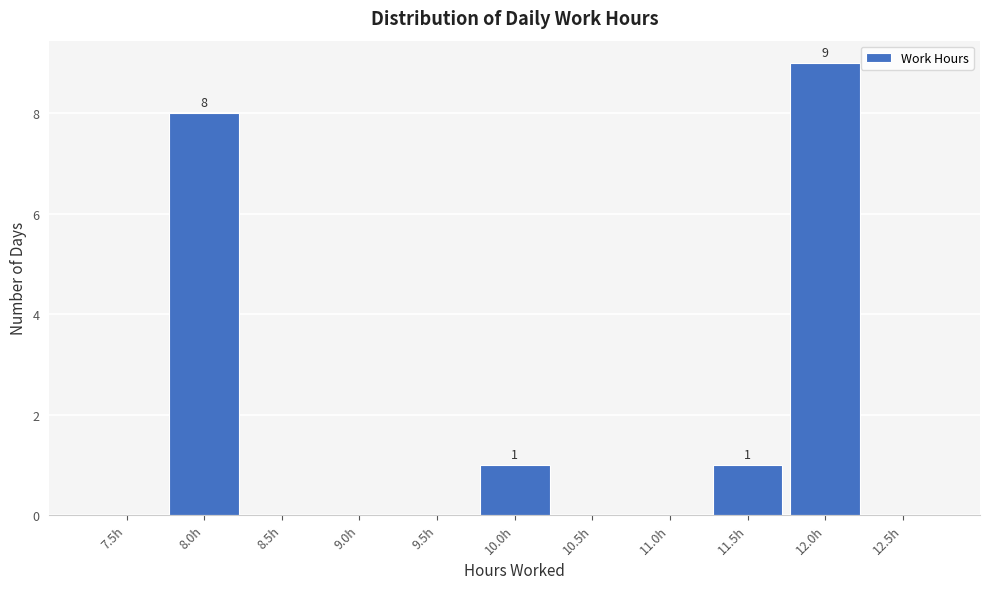

Reading left to right, what are all the values shown in this chart?

7.5h=0	8.0h=8	8.5h=0	9.0h=0	9.5h=0	10.0h=1	10.5h=0	11.0h=0	11.5h=1	12.0h=9	12.5h=0